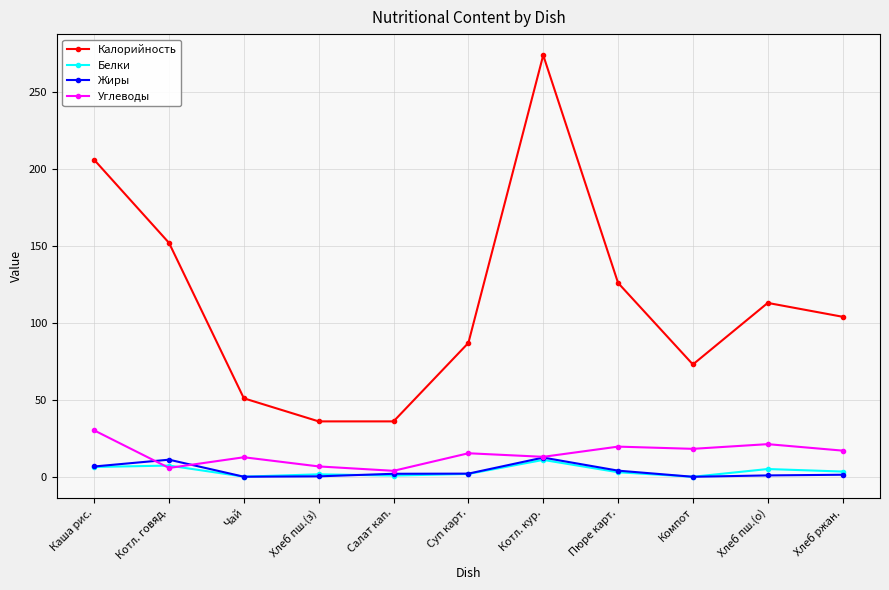

Read the Углеводы value at Компот.

18.2